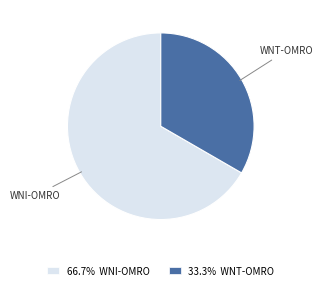

Approximately how many times larger is the value at WNT-OMRO compared to WNI-OMRO?

0.5